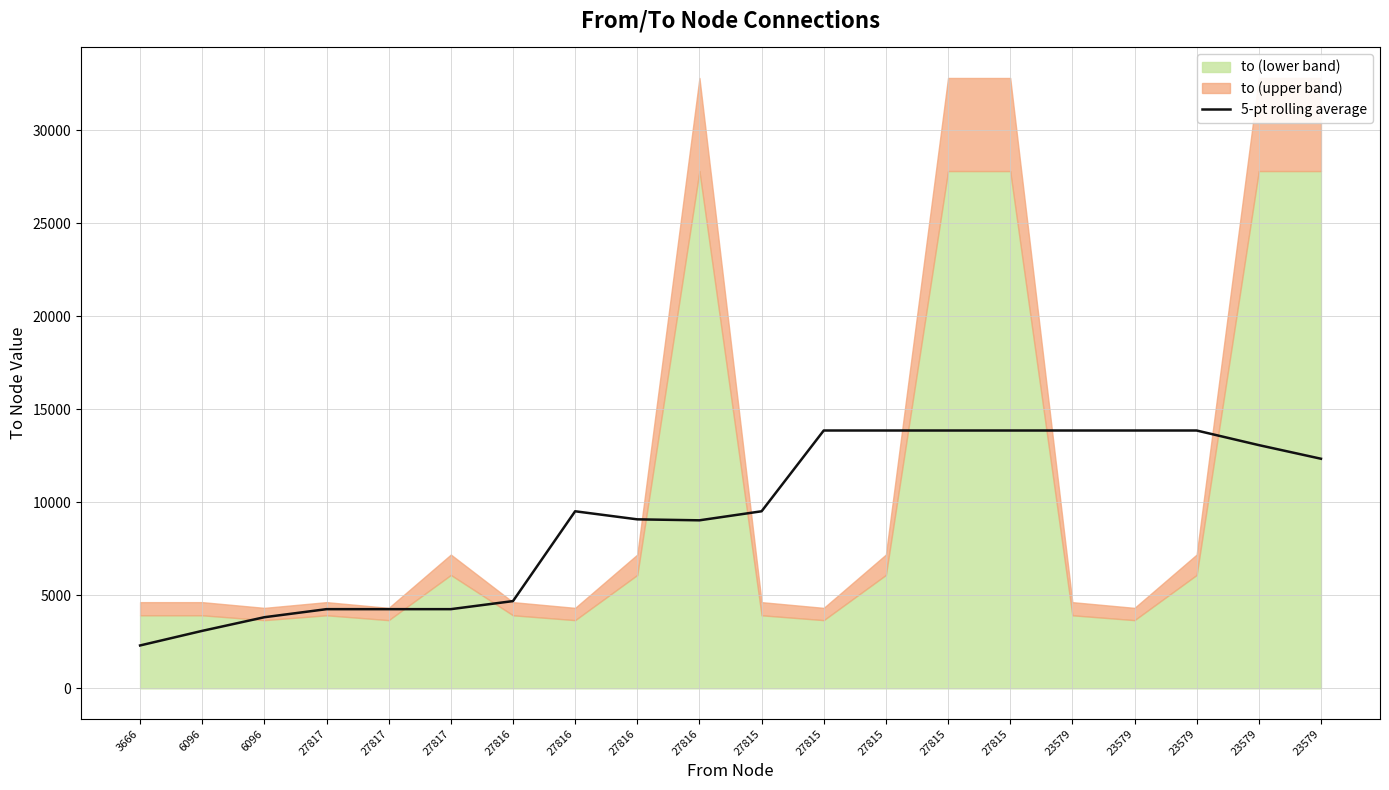

What is the difference between the maximum and minimum values?

11560.6